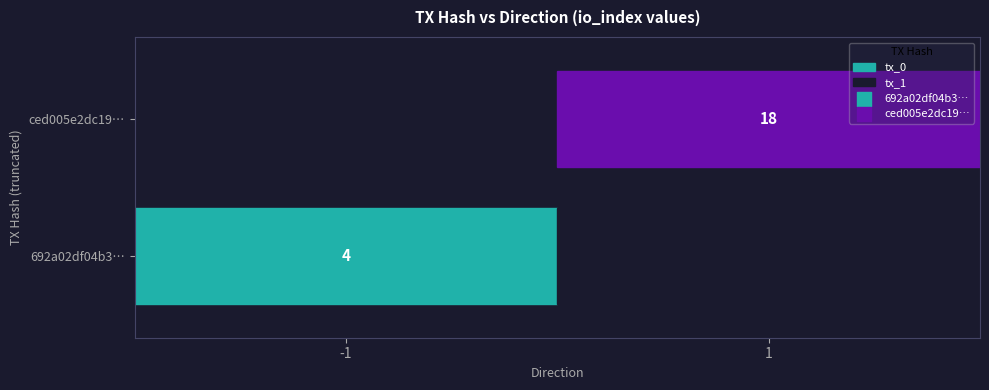

Rank the series by their average value, from lowest to highest.

692a02df04b3d4fff4c29a9f383eb3a6384c1f2, ced005e2dc198b676c069c81f2b99fbfe68c061